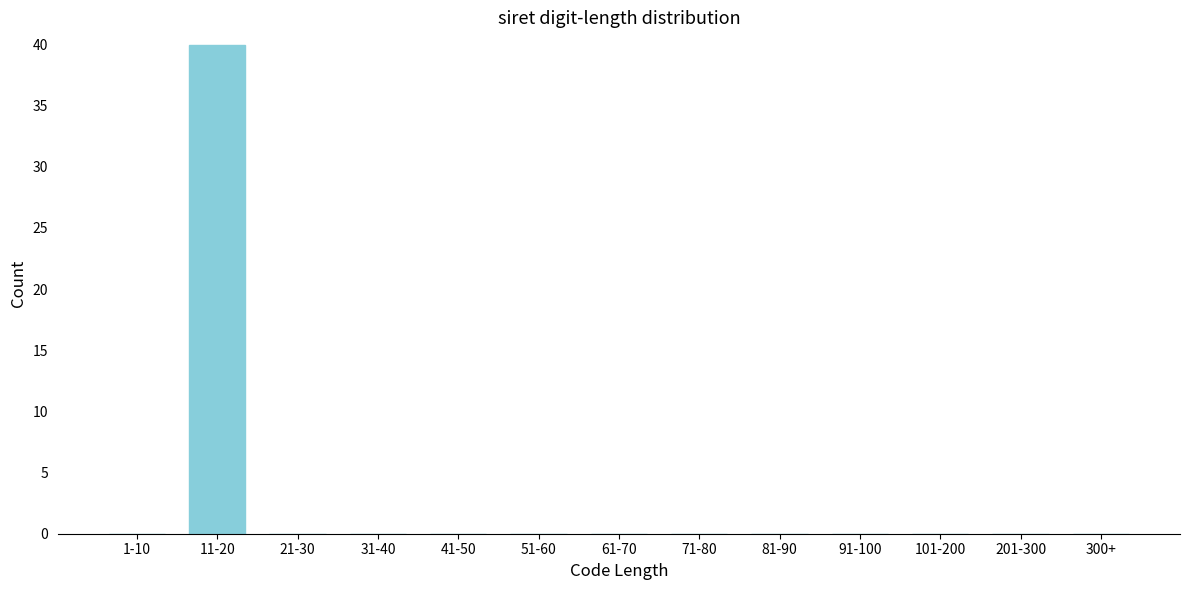

Reading left to right, what are all the values shown in this chart?

1-10=0	11-20=40	21-30=0	31-40=0	41-50=0	51-60=0	61-70=0	71-80=0	81-90=0	91-100=0	101-200=0	201-300=0	300+=0